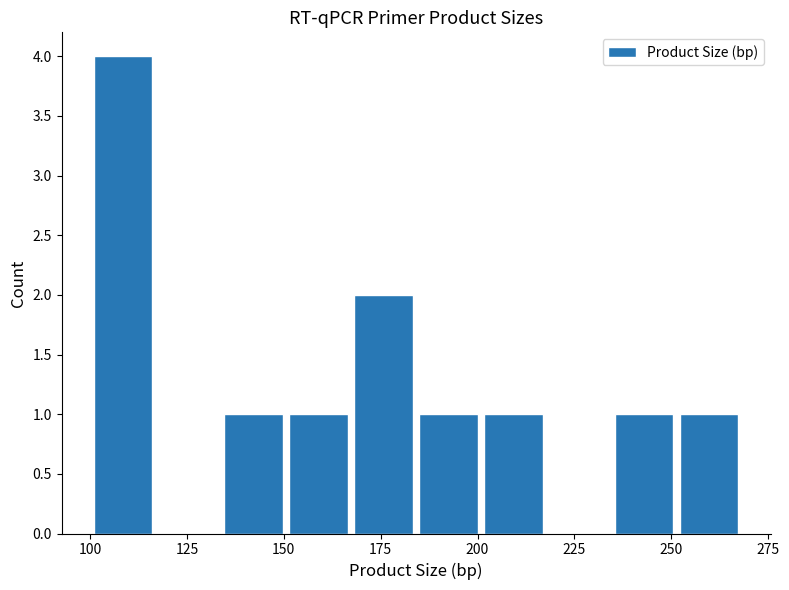

Read against the x-axis, roughly where is the centre of the tallest bar?

110